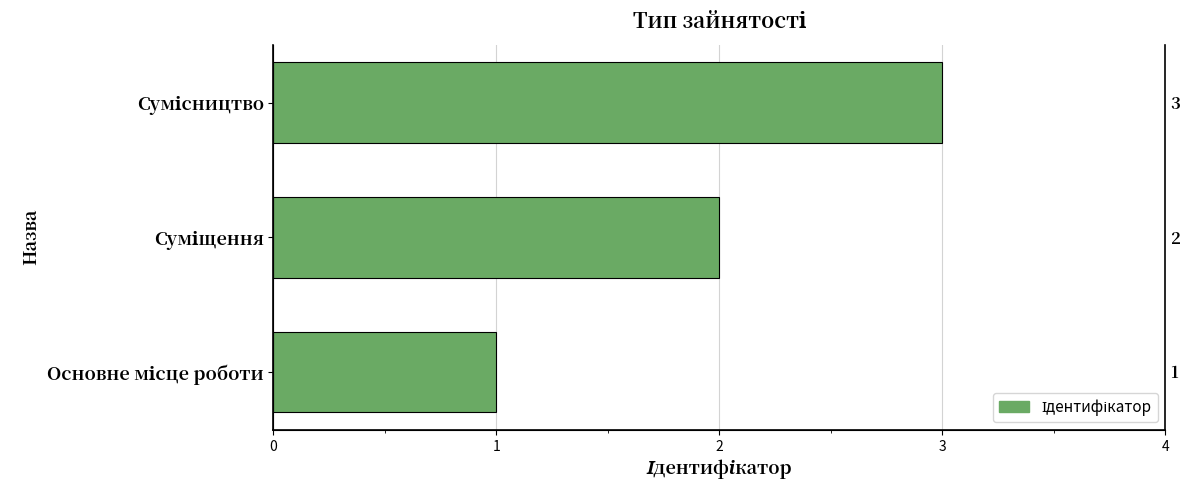

True or false: the data shows 2 at Суміщення.

True